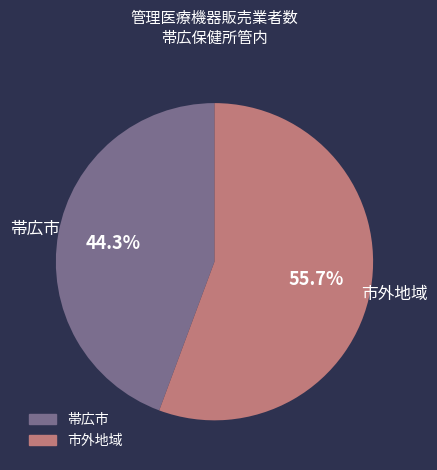

Is there a majority slice in this chart?

Yes